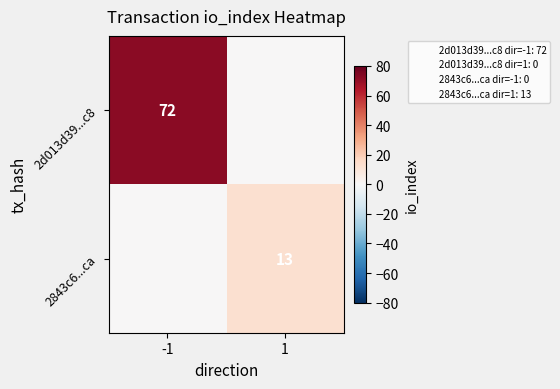

Is the value of 2843c6...ca at 1 greater than the value of 2d013d39...c8 at -1?

No